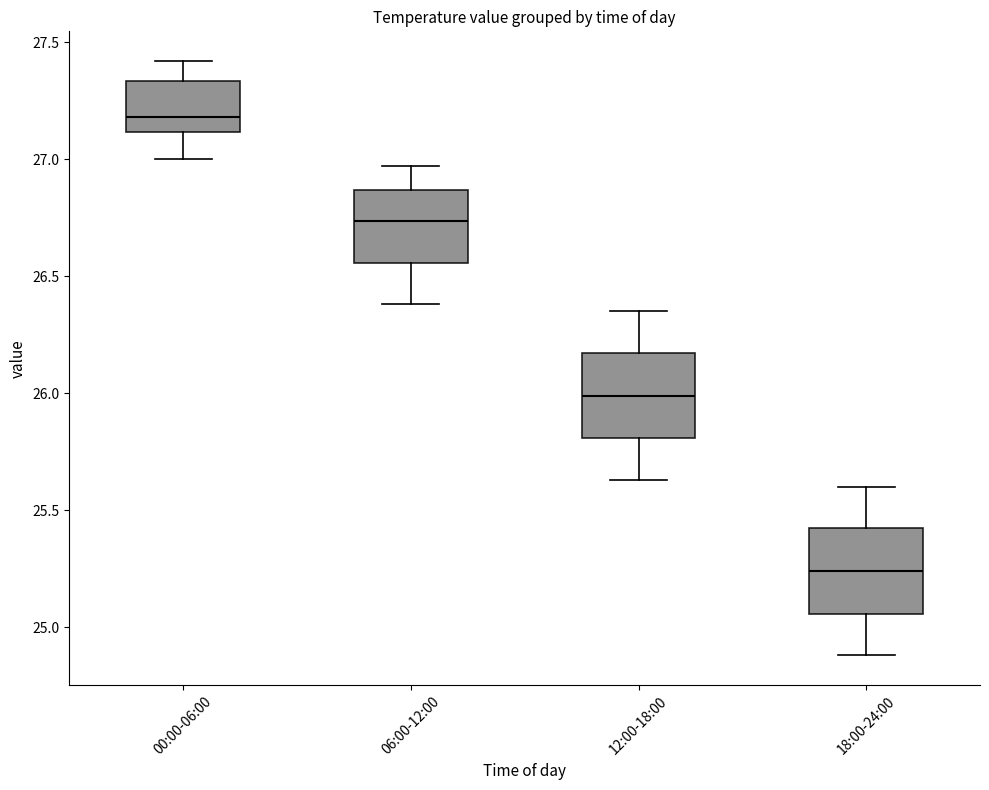

Where does the lower whisker of the box for 12:00-18:00 end on the y-axis? The values are not printed on the chart, so give them approximately, as read against the axis.

25.65